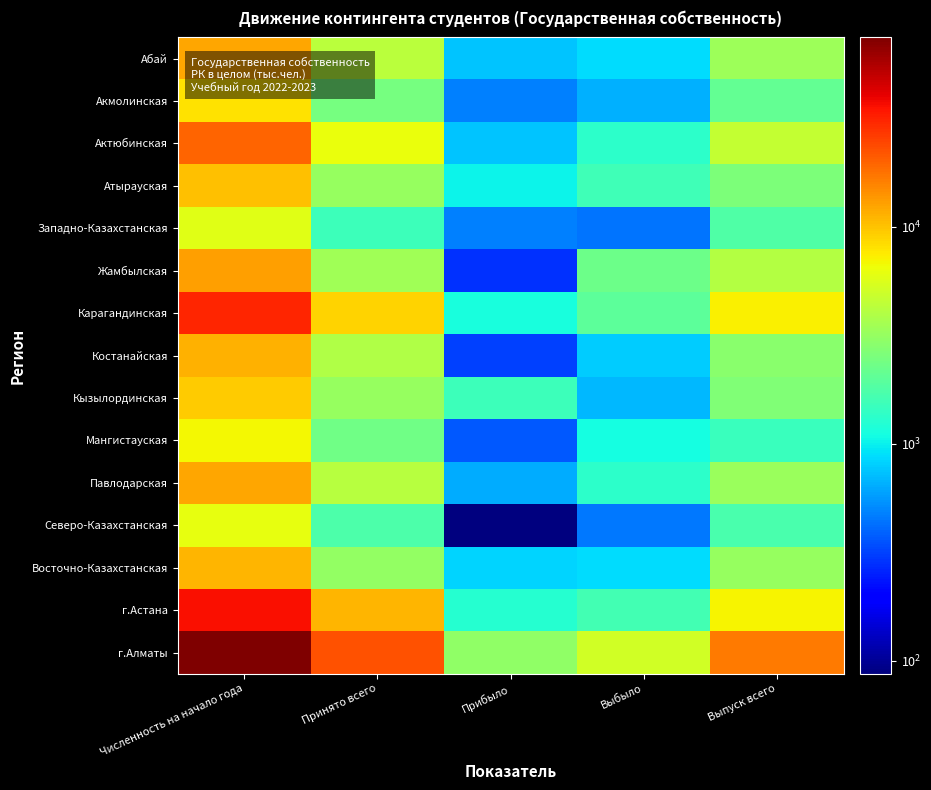

How many data points does each series have?

5